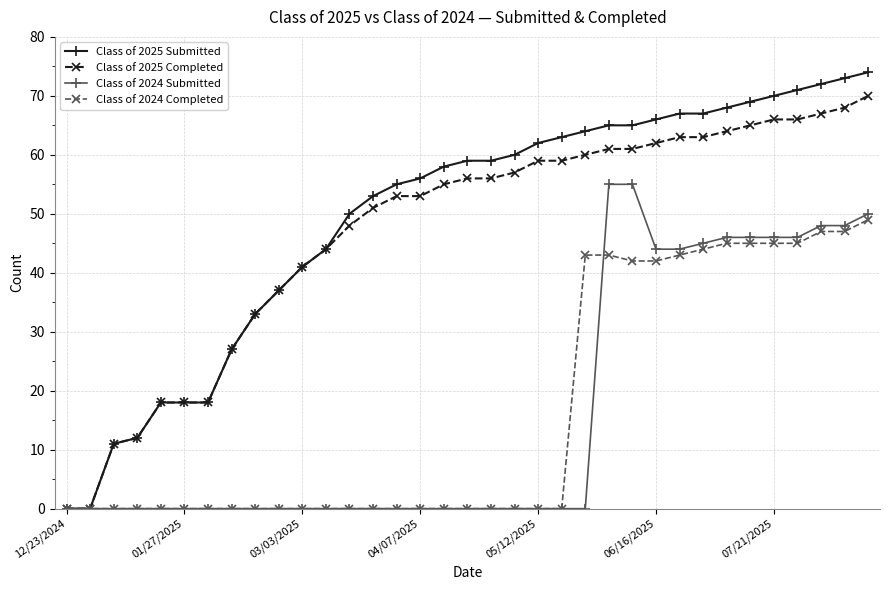

What is the sum of all Class of 2024 Submitted values?

573